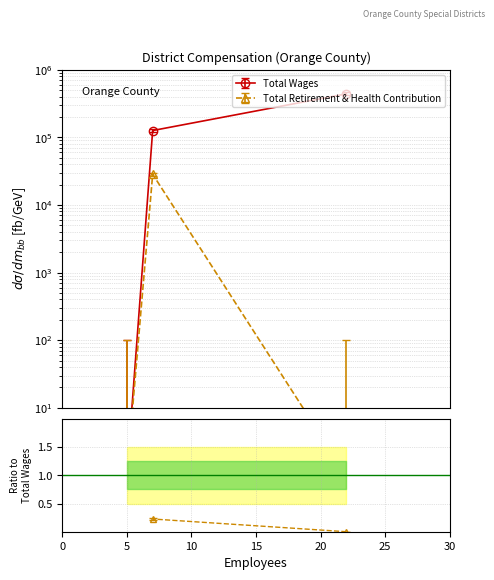

Which category has the highest value in the Total Retirement & Health Contribution series?

7